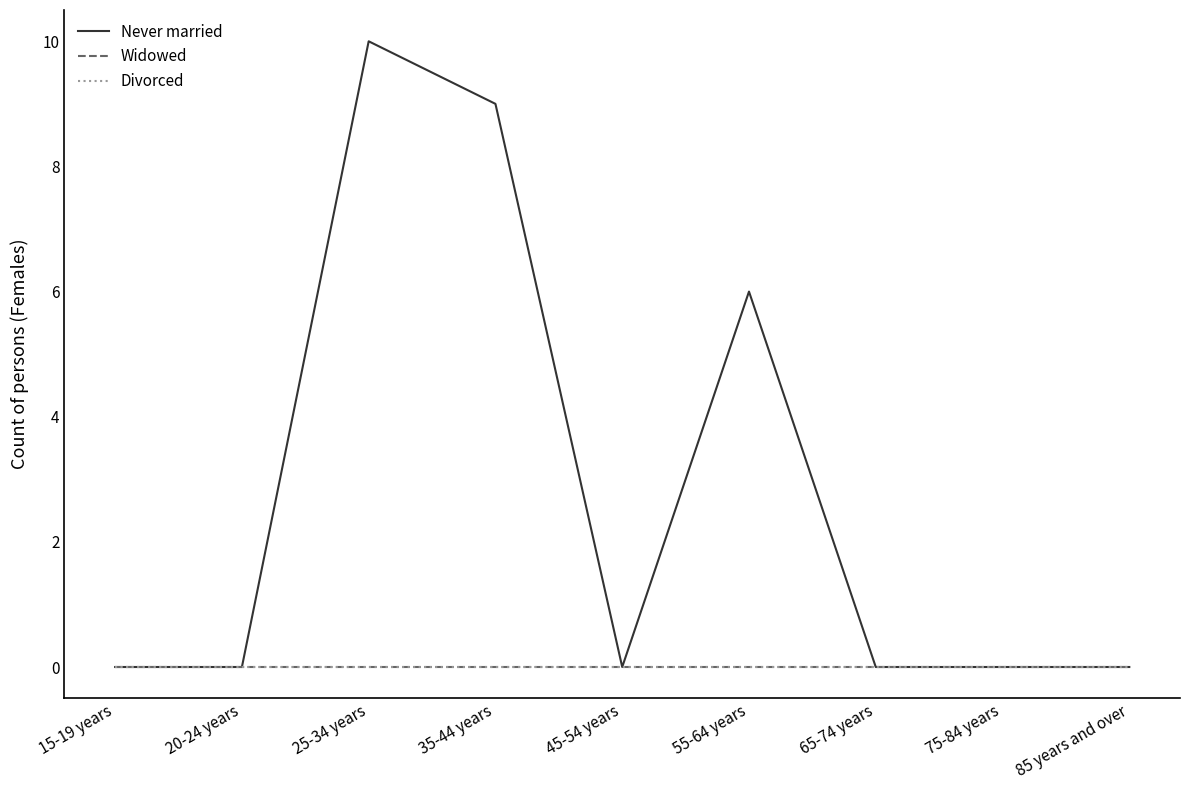

The Widowed series shows 0 at 20-24 years. True or false?

True